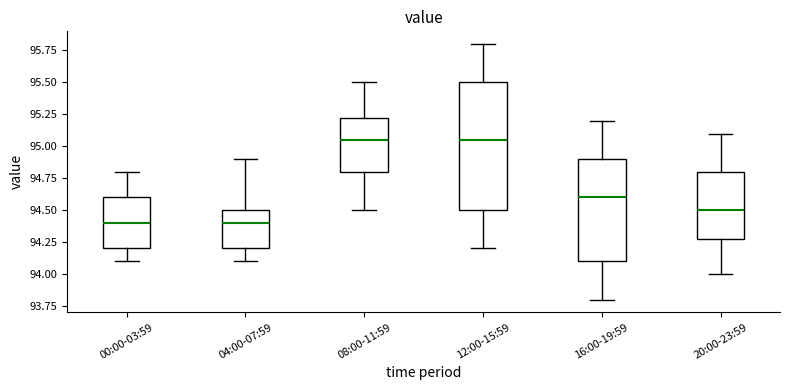

Where does the lower whisker of the box for 00:00-03:59 end on the y-axis? The values are not printed on the chart, so give them approximately, as read against the axis.

94.10